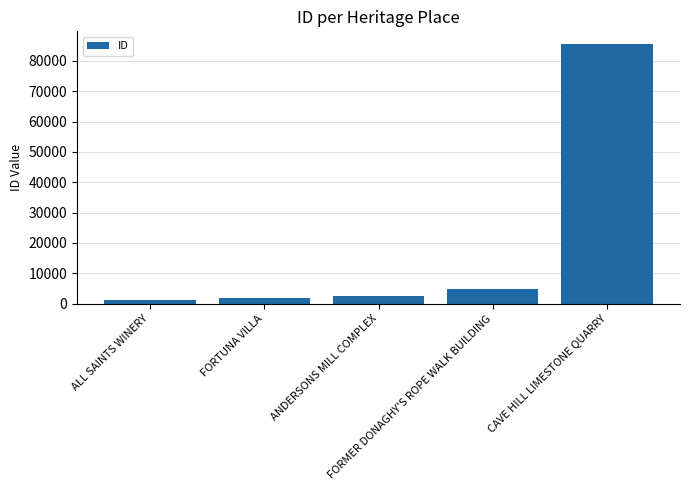

What is the greatest value displayed?

85447